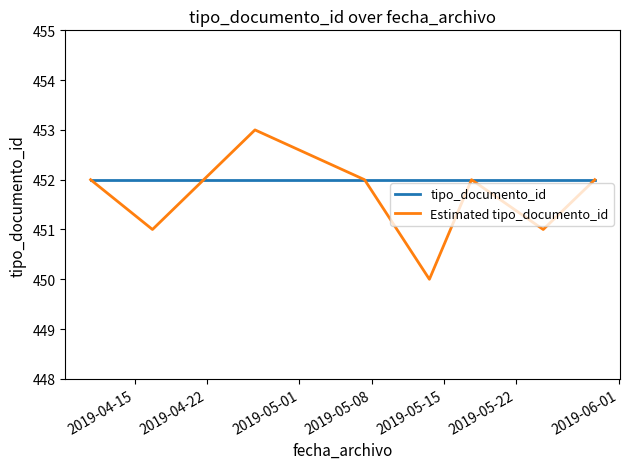

Which series has the largest total across all categories?

tipo_documento_id